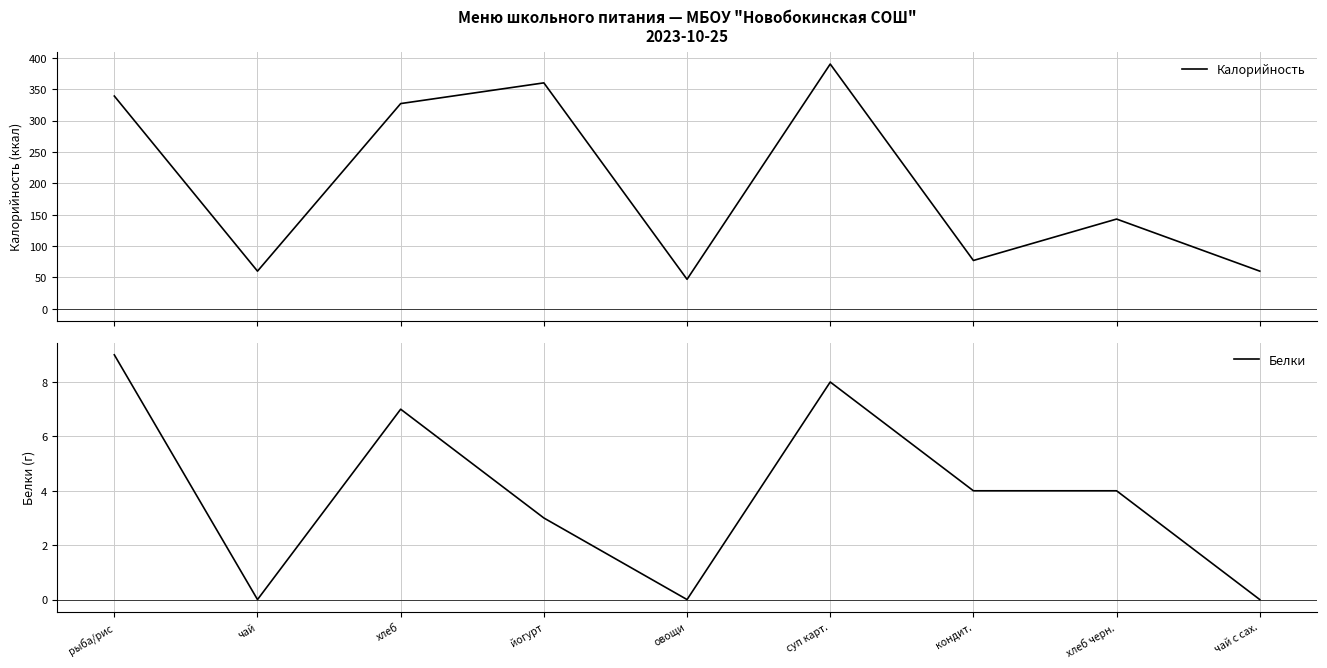

What is the average value of the Белки series?

4